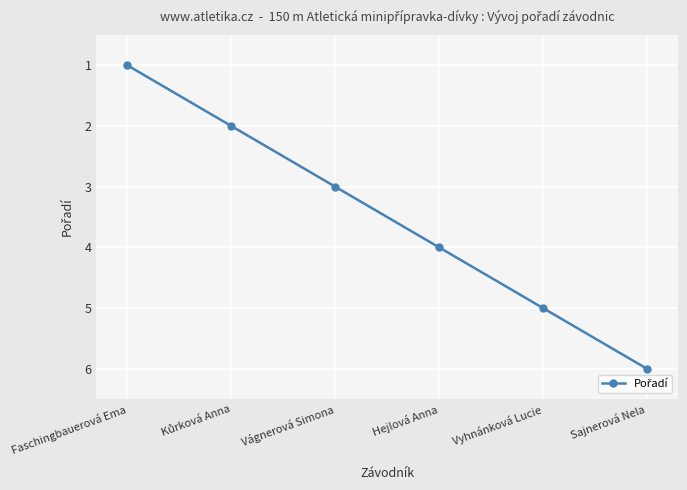

What is the smallest value displayed?

1